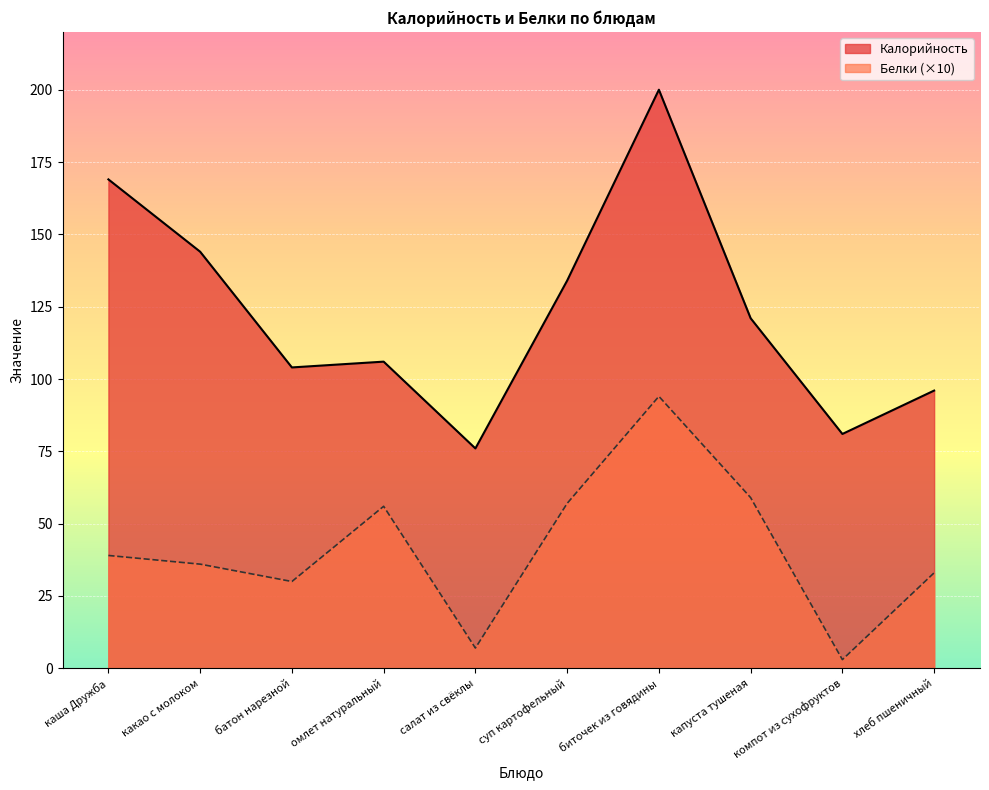

Is the value of Калорийность at хлеб пшеничный greater than the value of Белки at салат из свёклы?

Yes